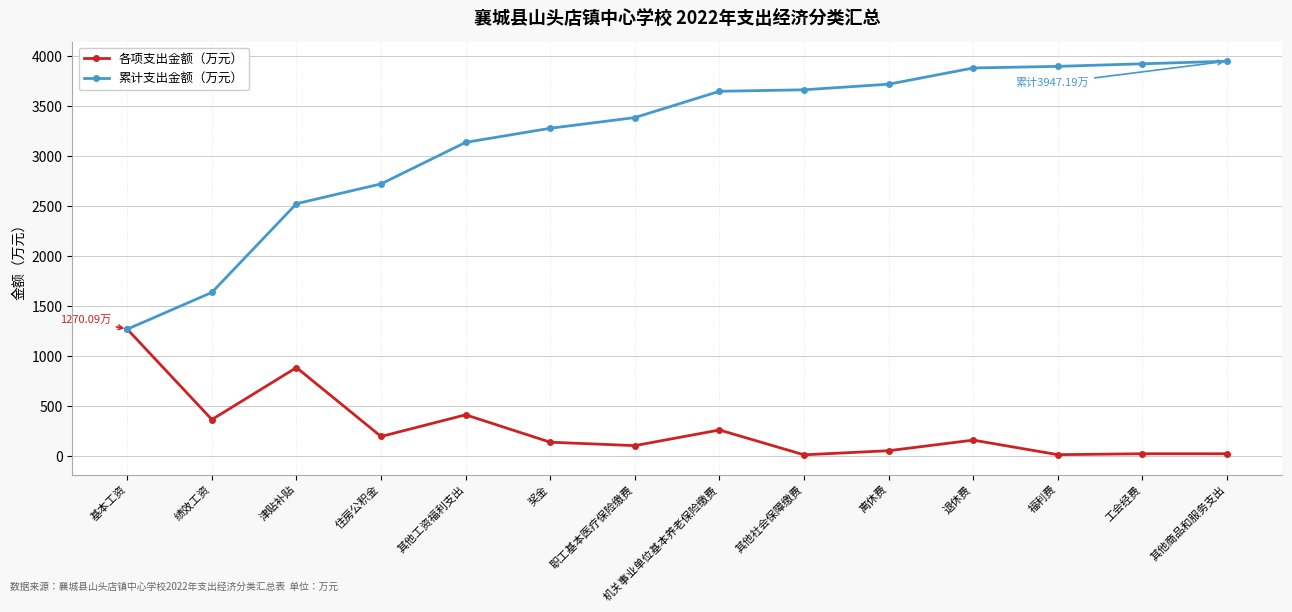

What is the spread (max minus min) of values at 离休费?

3661.7